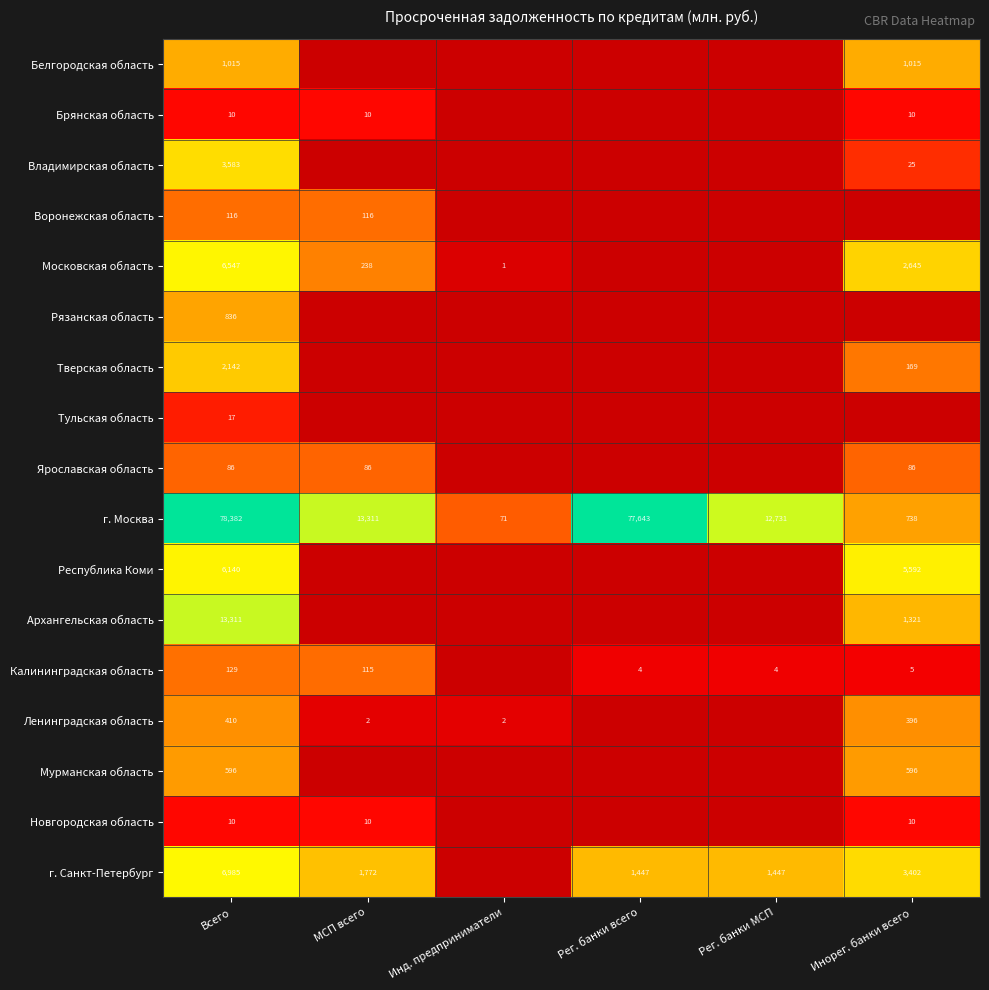

Which category has the lowest value across all series?

МСП всего